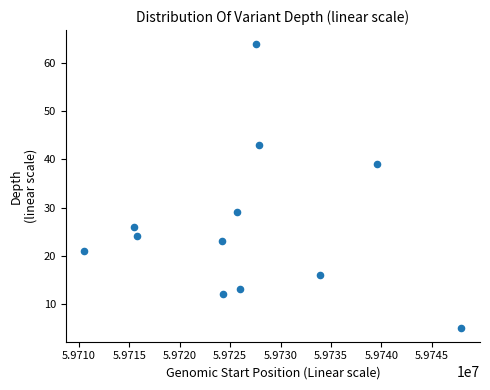

What is the range of Y values (max minus min)?

59